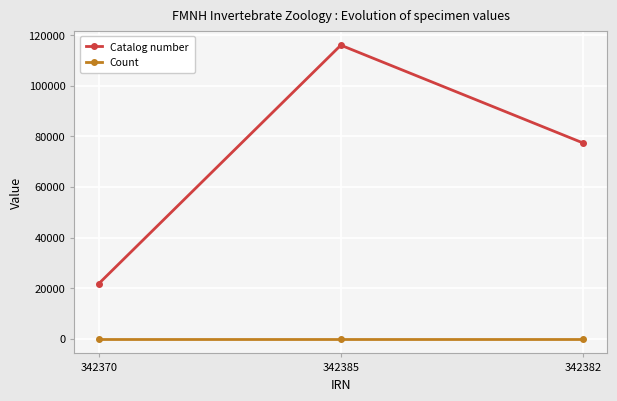

Count the number of data series in this chart.

2